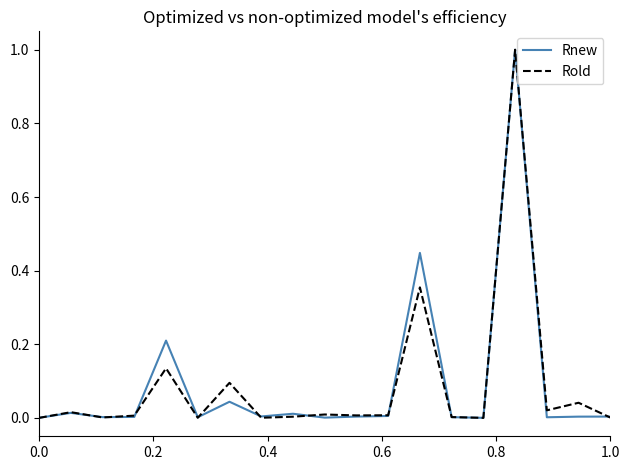

What is the maximum value shown in the chart?

1.0